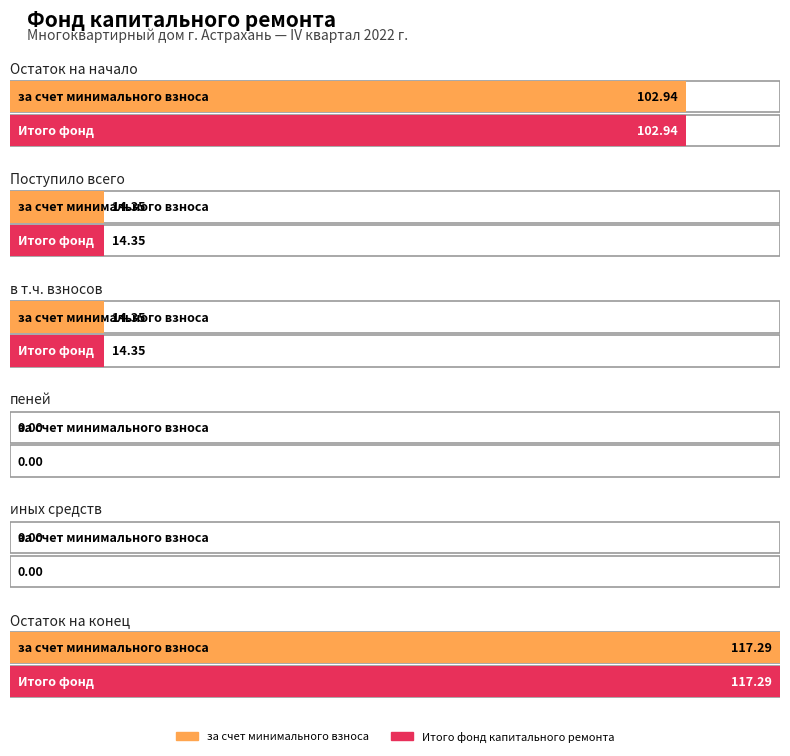

Are the bars grouped side by side (vs. stacked)?

Yes